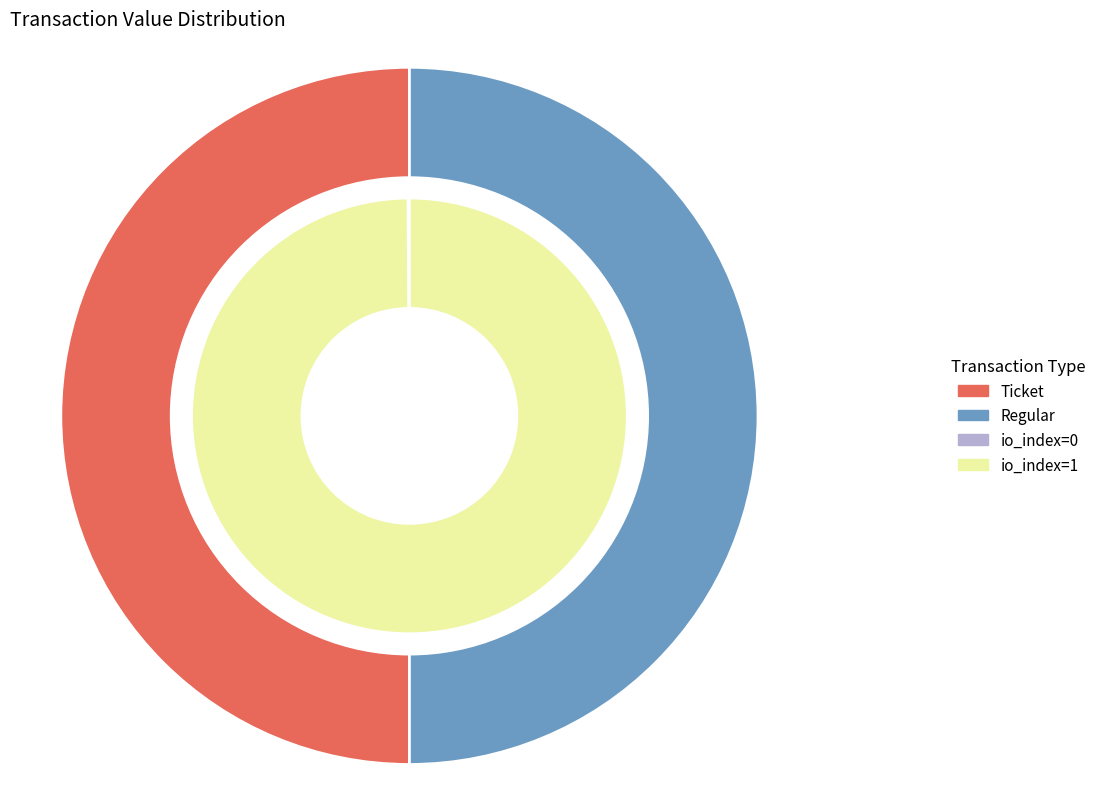

To the nearest percent, what is the difference between the io_index=1 and io_index=0 slice percentages?

100%